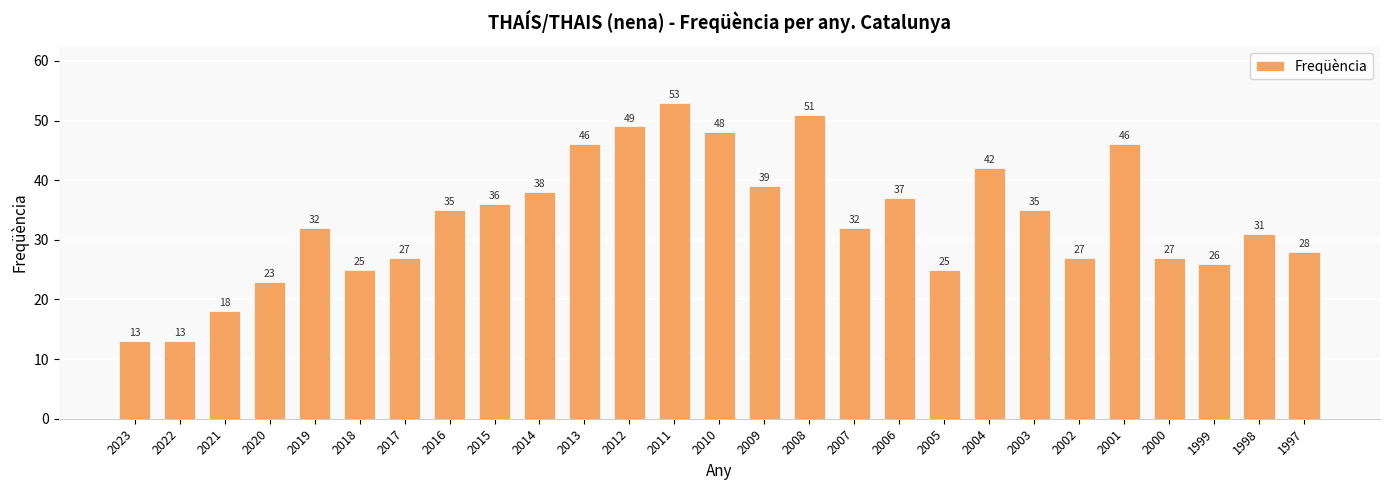

At which category does the chart reach its peak across all series?

2011